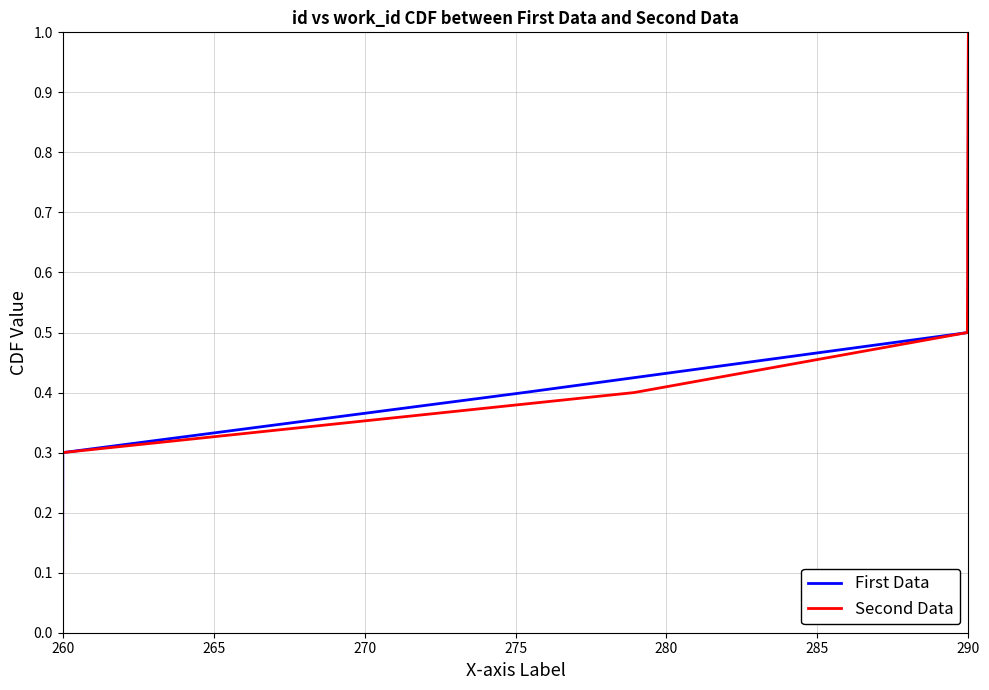

The First Data series shows 0.5 at 9. True or false?

False